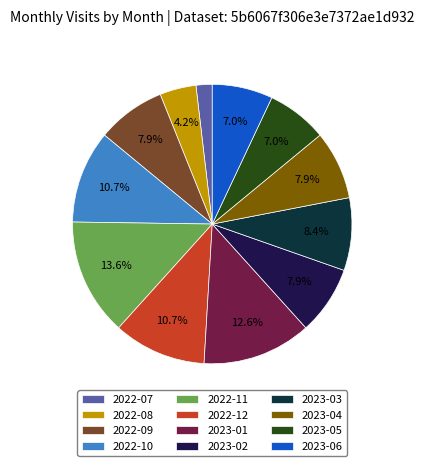

To the nearest percent, what portion does 2022-11 represent?

14%